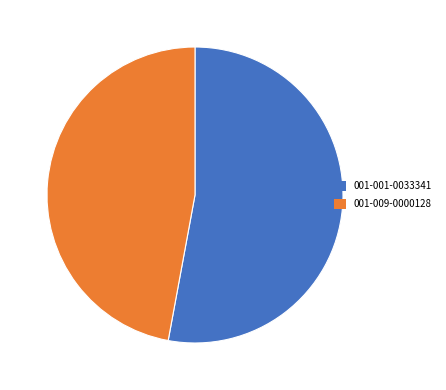

Rank the categories by value from highest to lowest.

001-001-0033341, 001-009-0000128